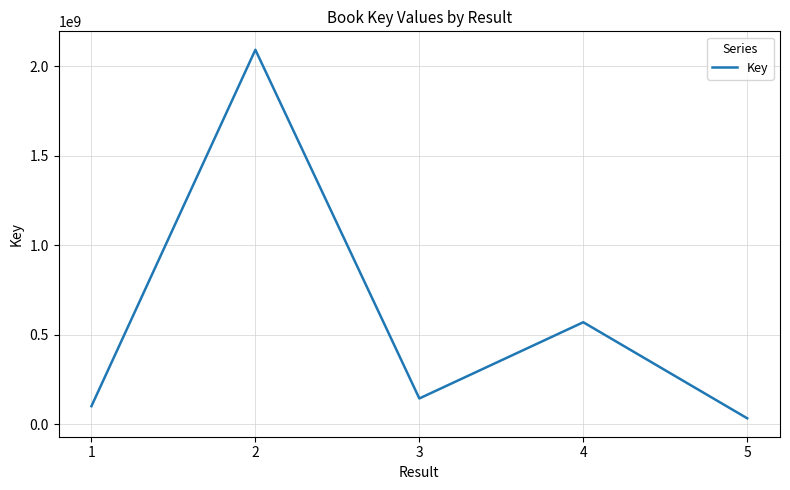

What is the greatest value displayed?

2092133546